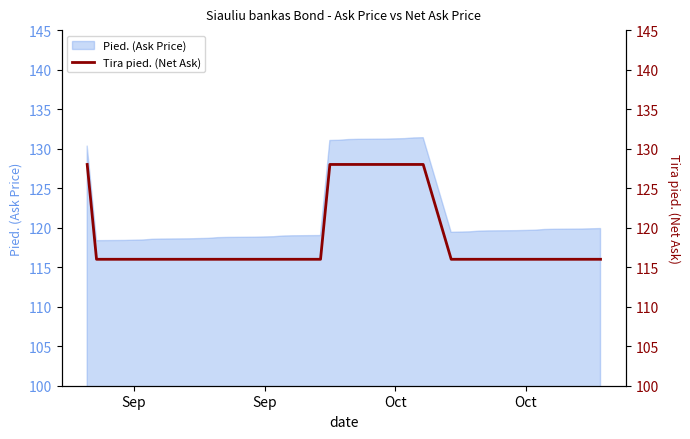

Count the values in the range 116 to 128.

40